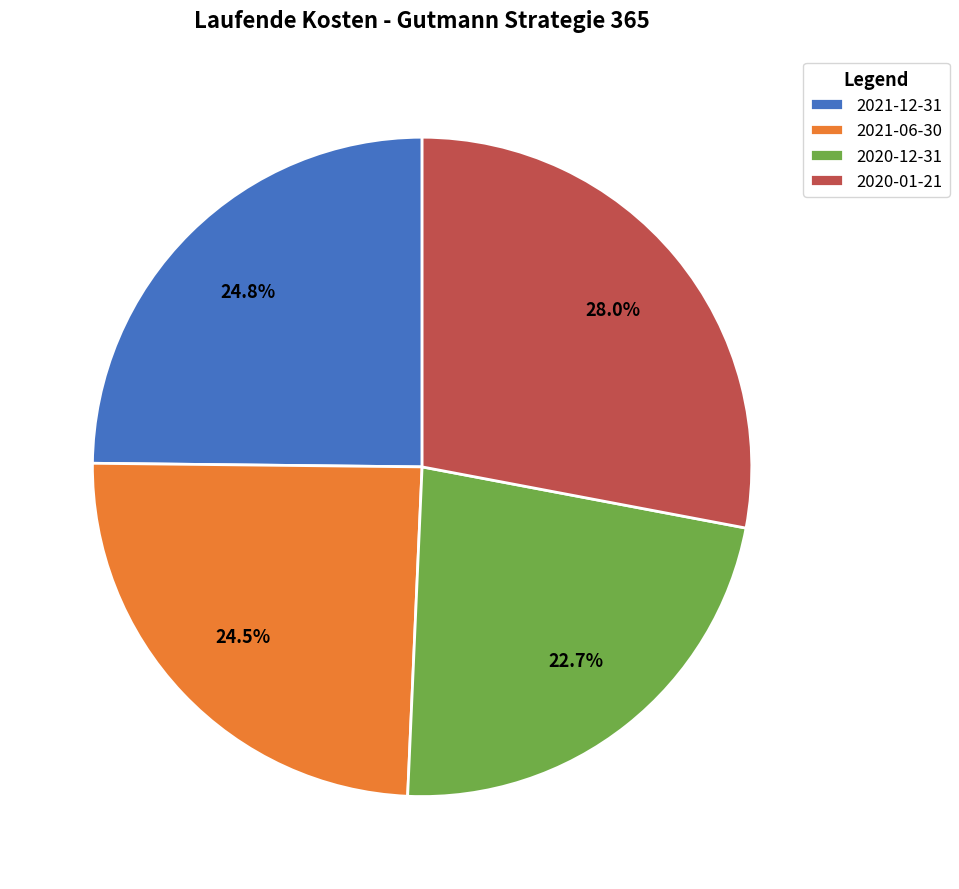

Is the sum of 2021-06-30 and 2020-12-31 greater than half?

No